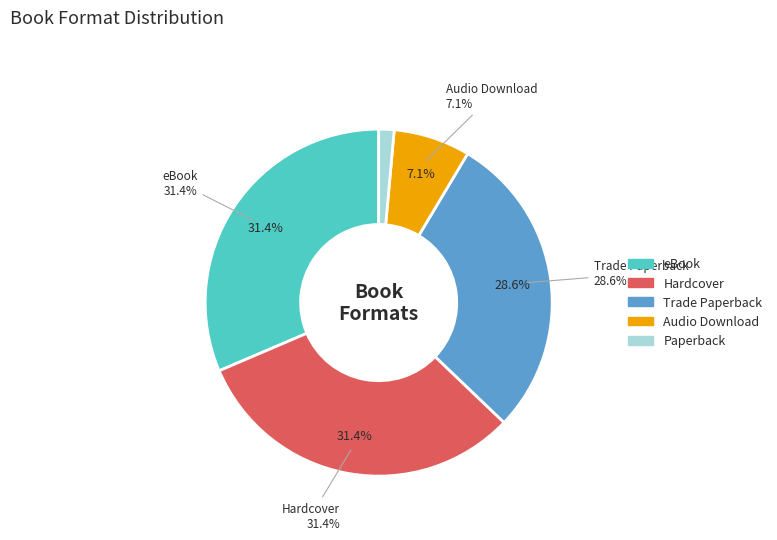

Which category has the smallest portion of the pie?

Paperback